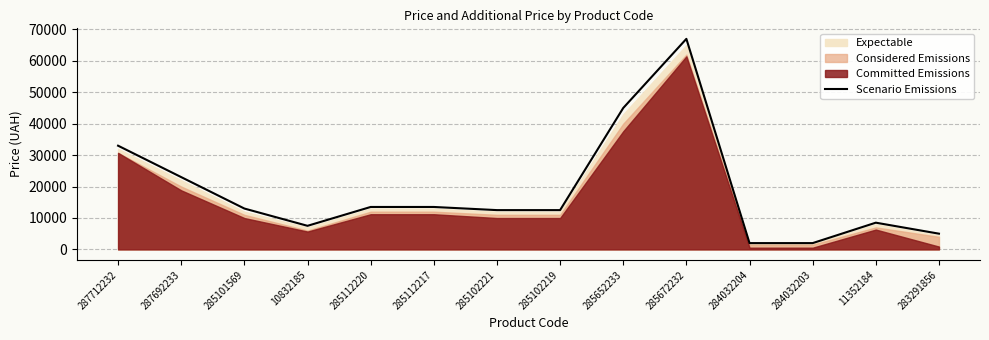

Is it true that the value at 285102219 is 12500?

True